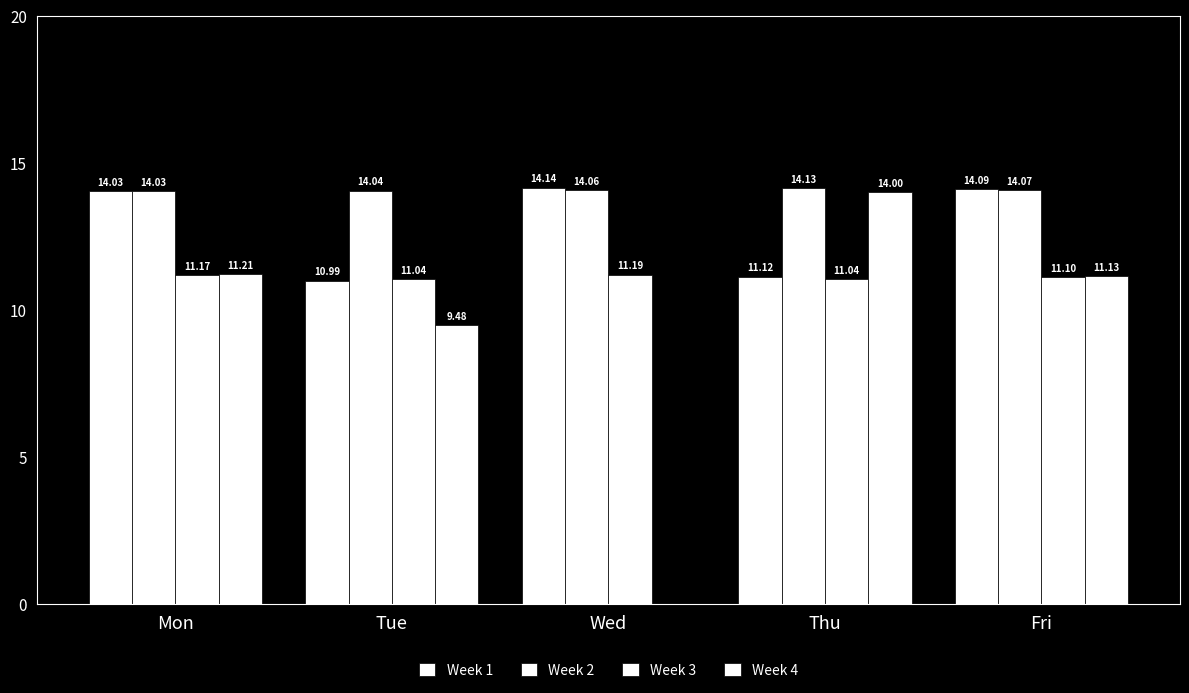

Reading left to right, list all the values displayed in this chart.

Week 1: Mon=14.0	Tue=11.0	Wed=14.1	Thu=11.1	Fri=14.1
Week 2: Mon=14.0	Tue=14.0	Wed=14.1	Thu=14.1	Fri=14.1
Week 3: Mon=11.2	Tue=11.0	Wed=11.2	Thu=11.0	Fri=11.1
Week 4: Mon=11.2	Tue=9.5	Wed=0.0	Thu=14.0	Fri=11.1